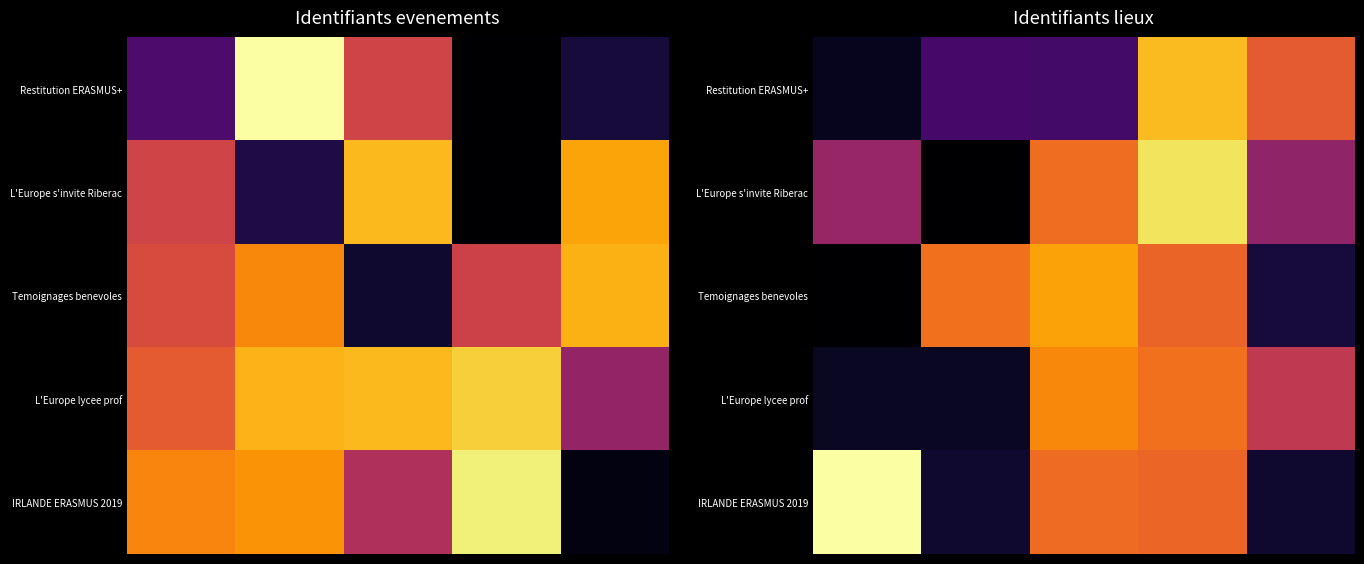

At which category does the chart reach its minimum across all series?

1